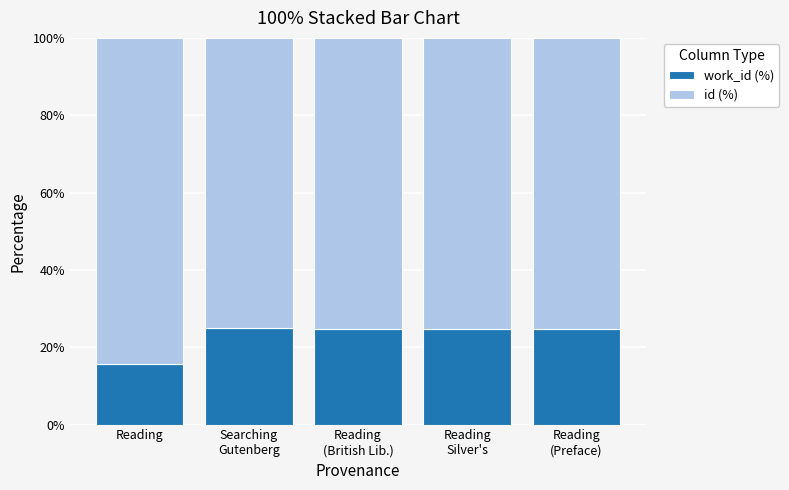

What is the label of the 5th bar from the left?

Reading
(Preface)